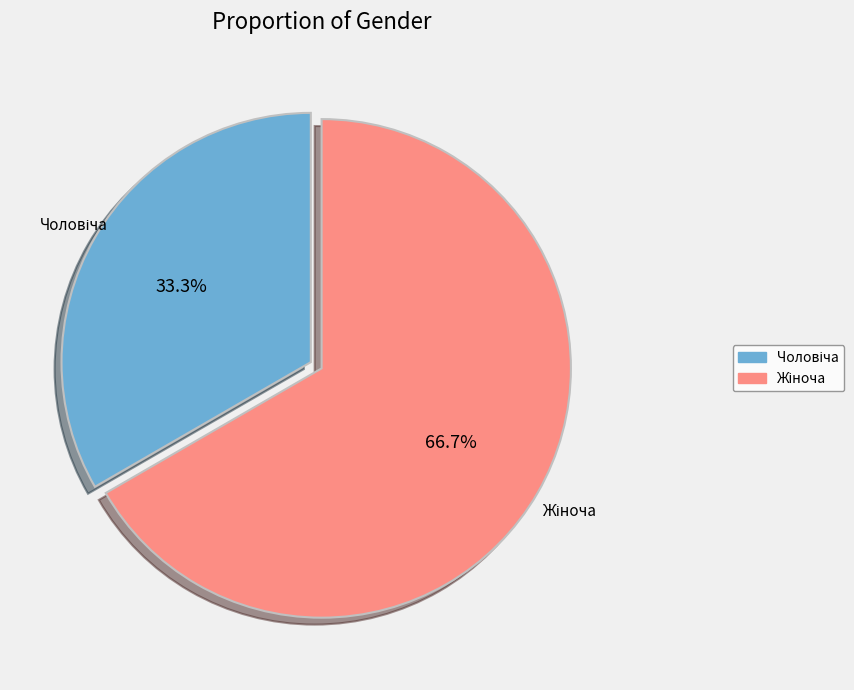

Is there any slice that represents more than half of the pie?

Yes